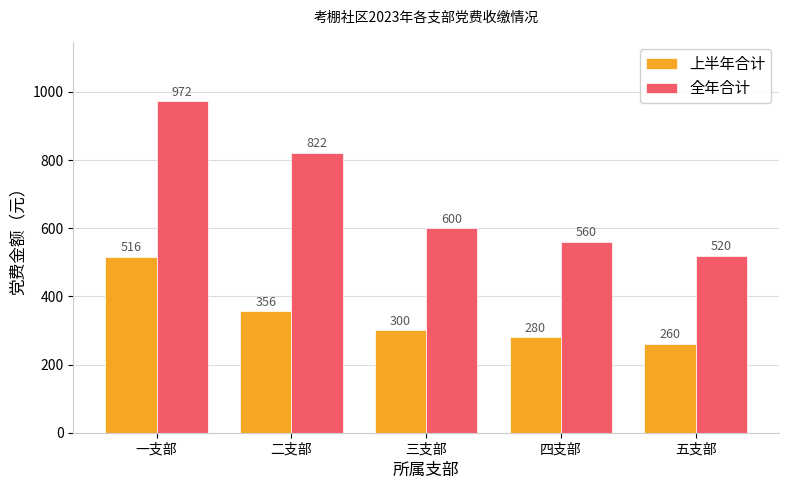

What is the highest value of the 全年合计 series?

972